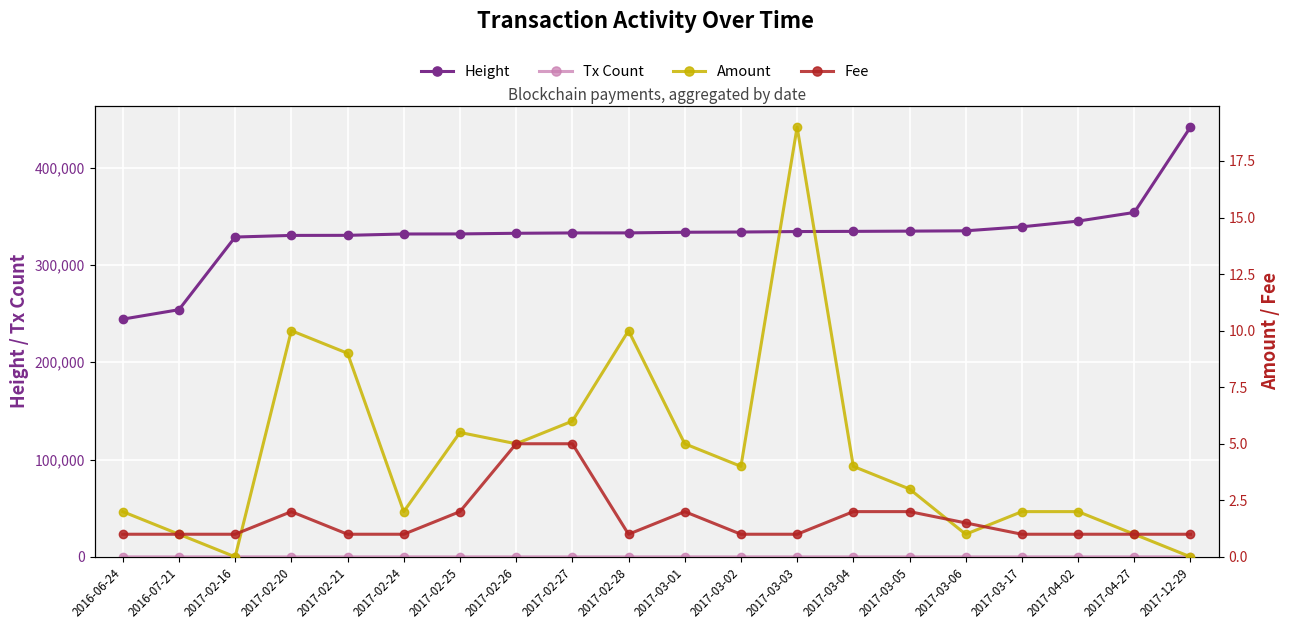

At which category is the sum across all series the highest?

2017-12-29